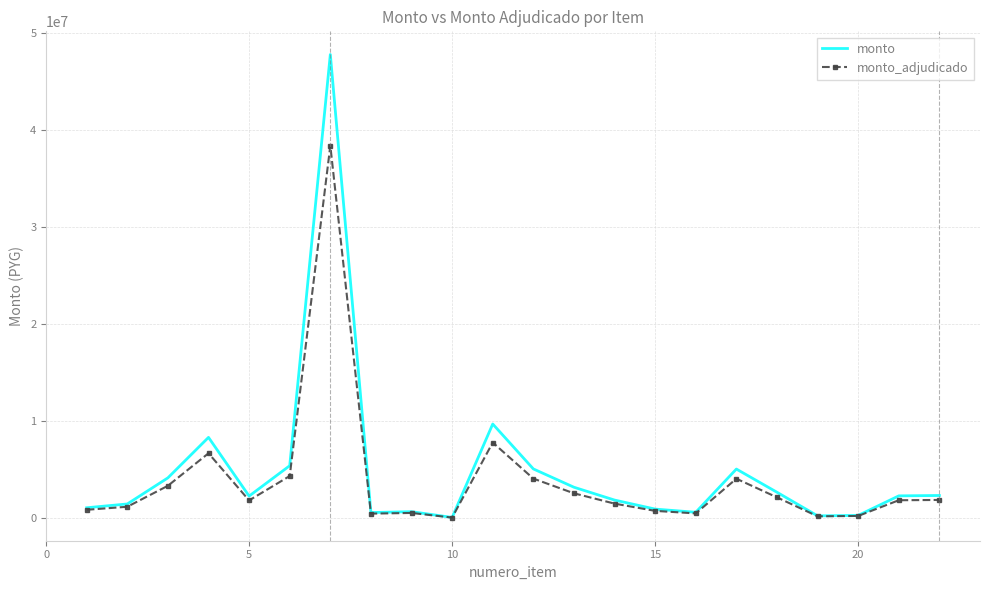

List the series in order of their peak value, highest first.

monto, monto_adjudicado